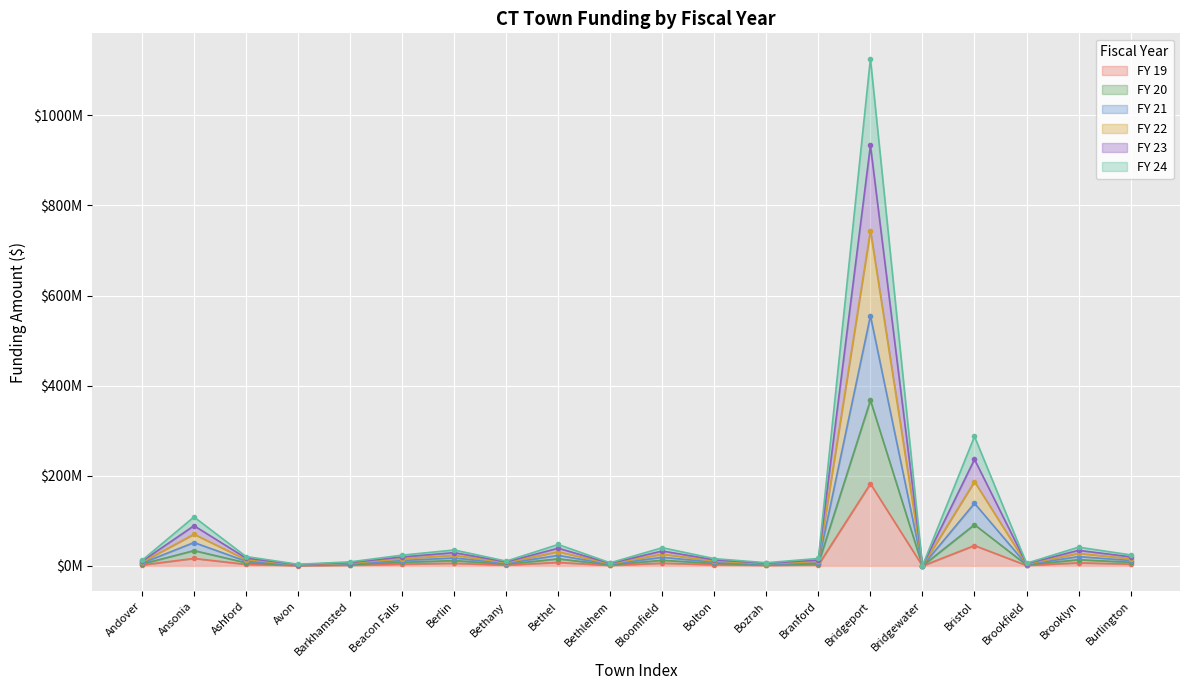

True or false: FY 24 and FY 21 intersect in this chart.

False